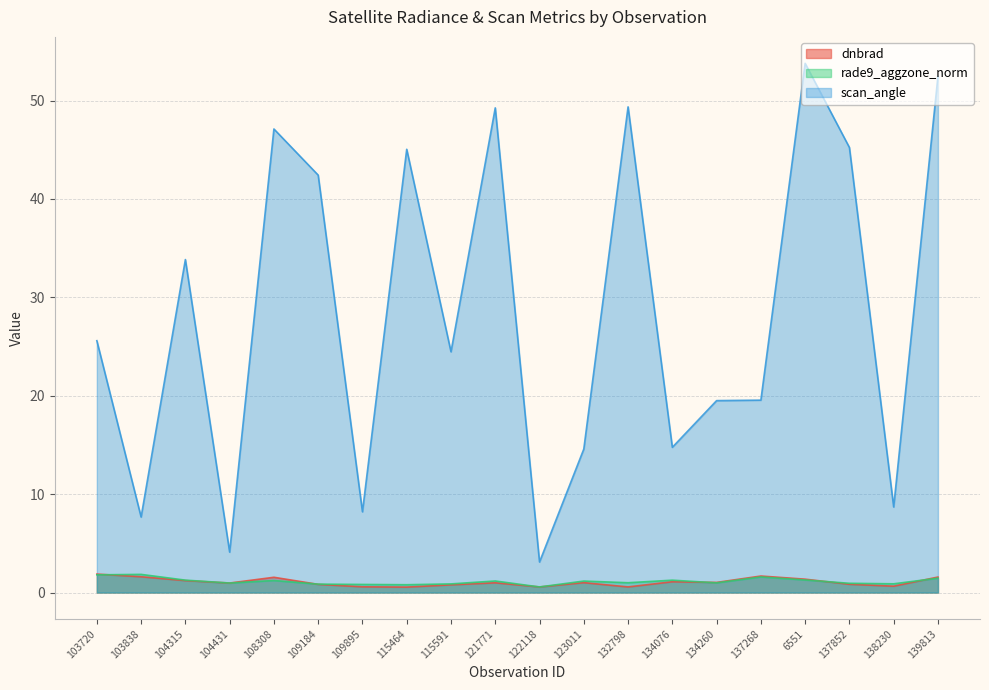

How many interior local peaks does the dnbrad series have?

5